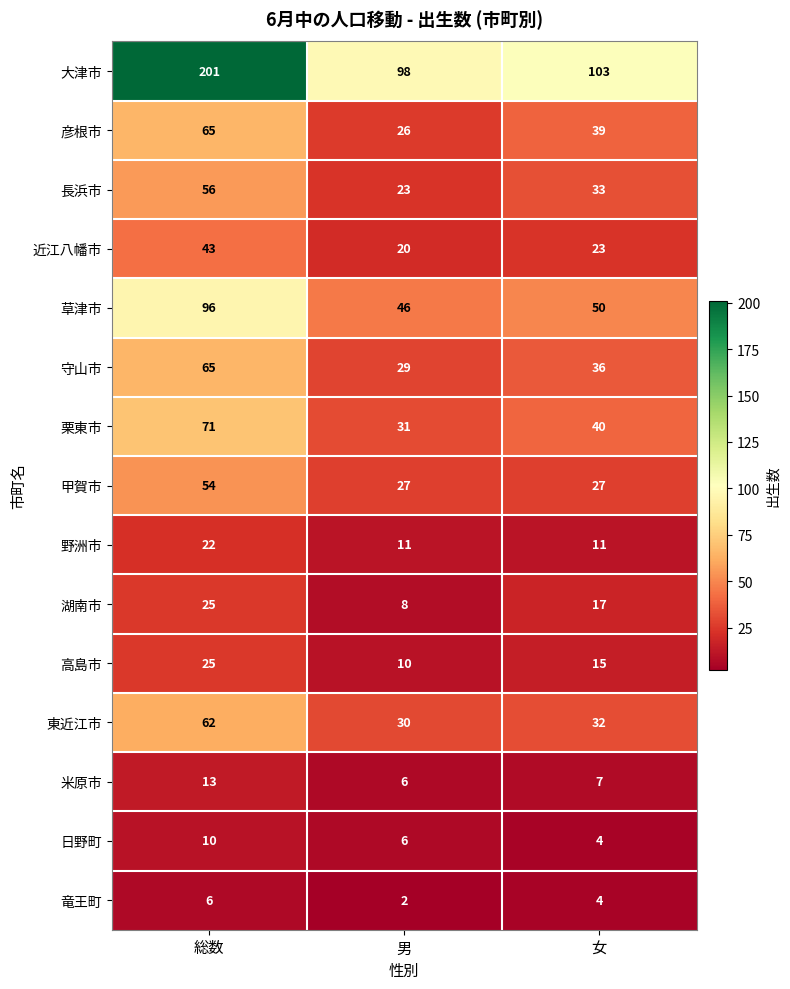

At how many categories does at least one series exceed 192?

1